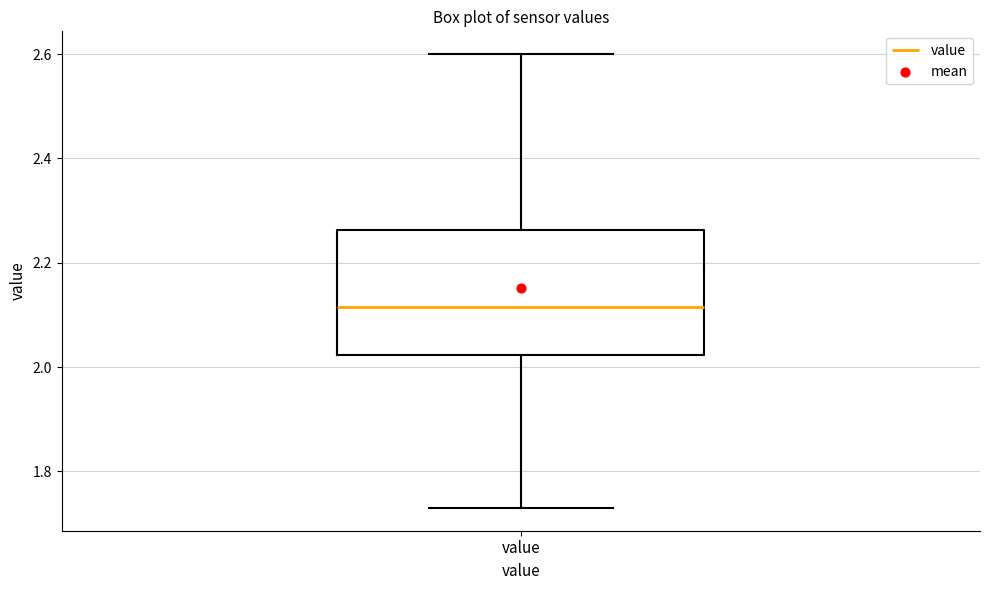

Where does the median line of the box for value sit on the y-axis? The values are not printed on the chart, so give them approximately, as read against the axis.

2.12